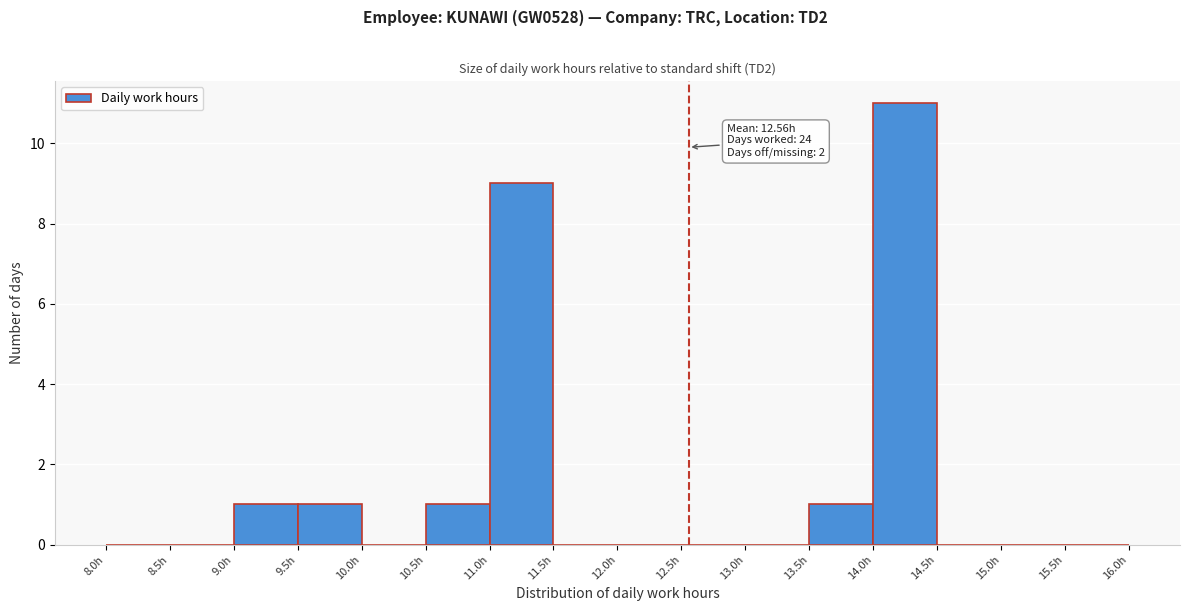

Which range on the x-axis has the tallest bar?

14.0 to 14.5